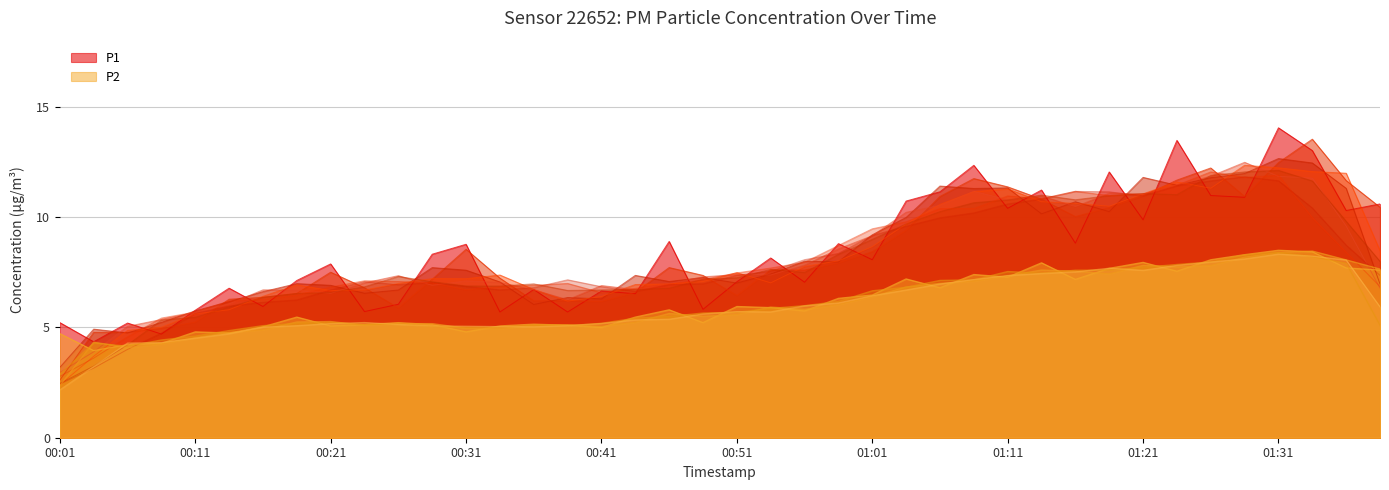

True or false: P2 and P1 intersect in this chart.

False